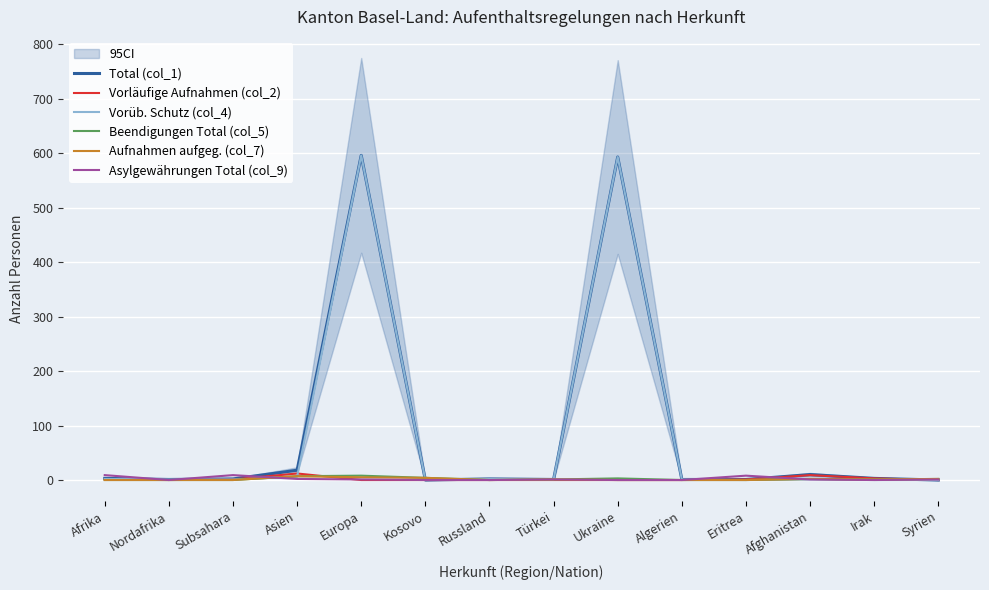

What position from the left is Russland?

7